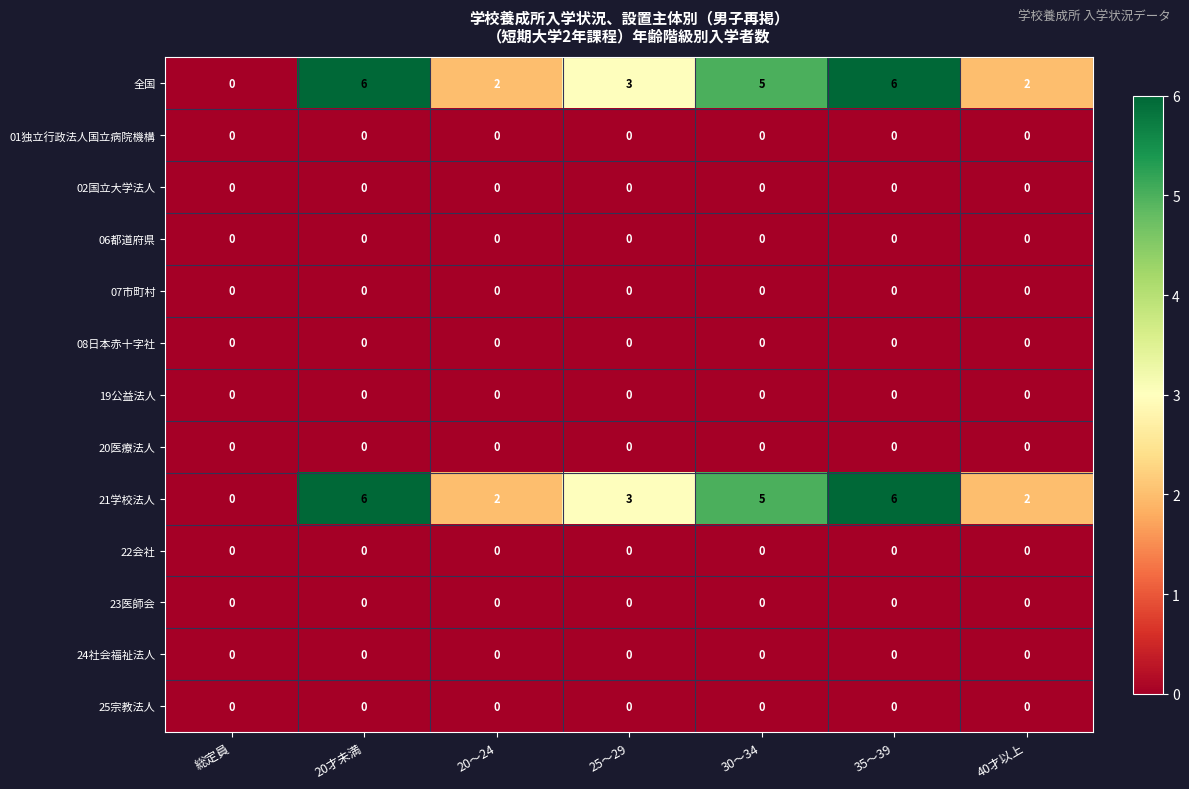

What is the total value across all series at 35～39?

12